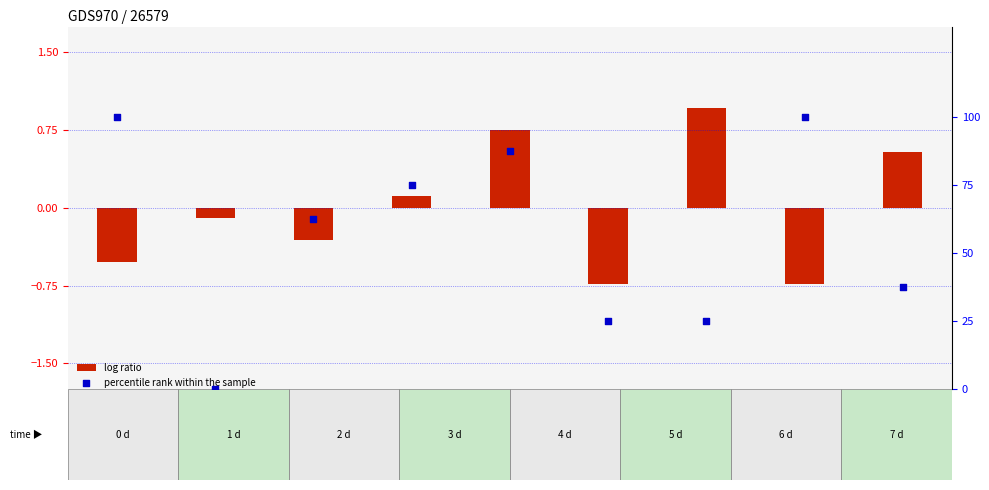

At which category is the sum across all series the highest?

GSM218882